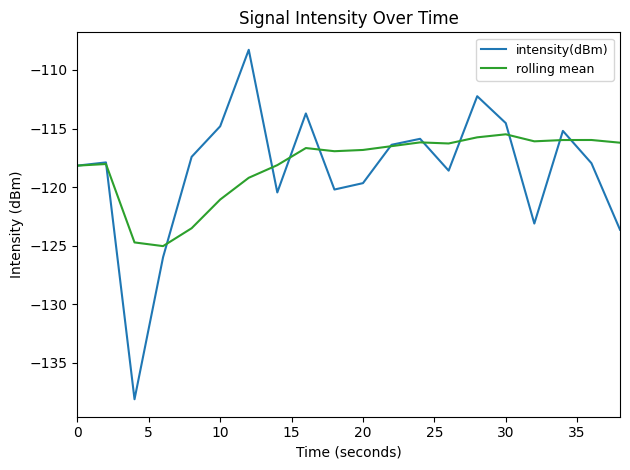

Which series has the widest spread of values?

intensity(dBm)